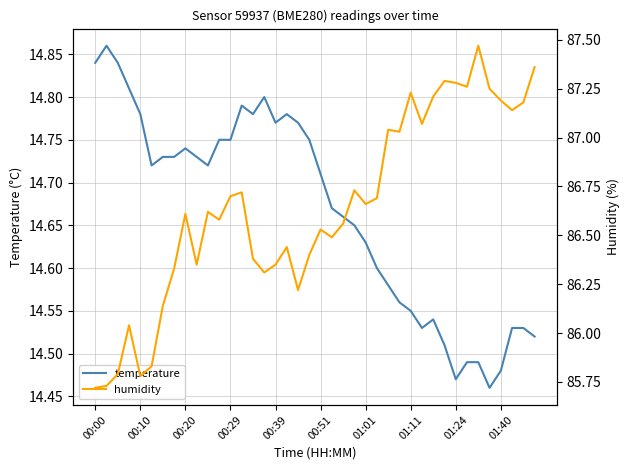

Which has a higher value, 10 or 26?

10